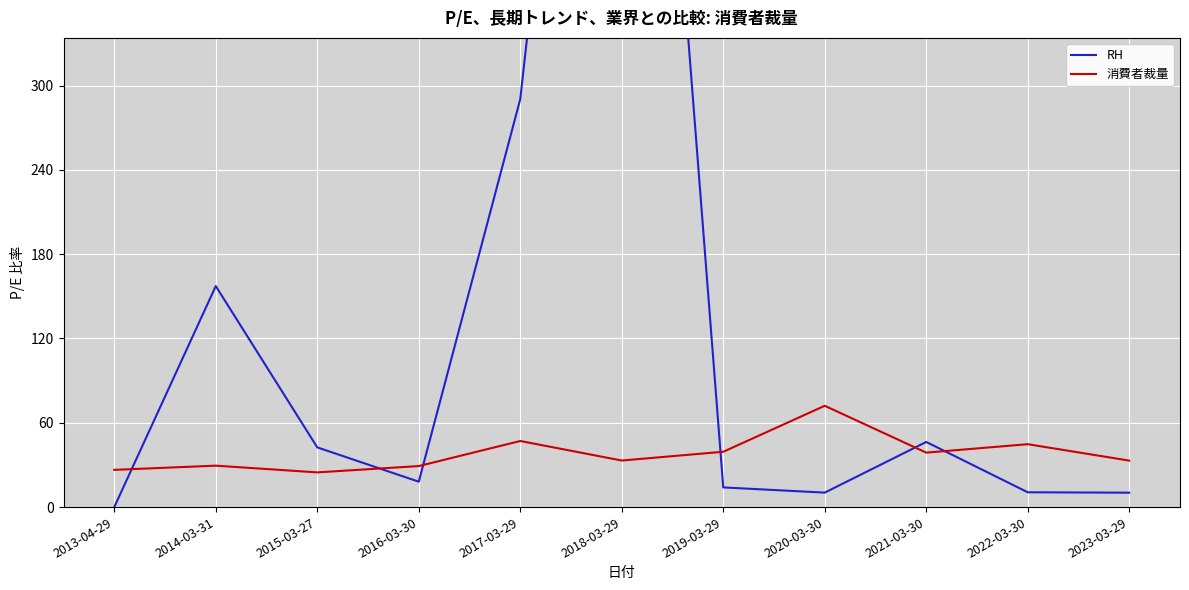

How many interior local valleys does the 消費者裁量 series have?

3